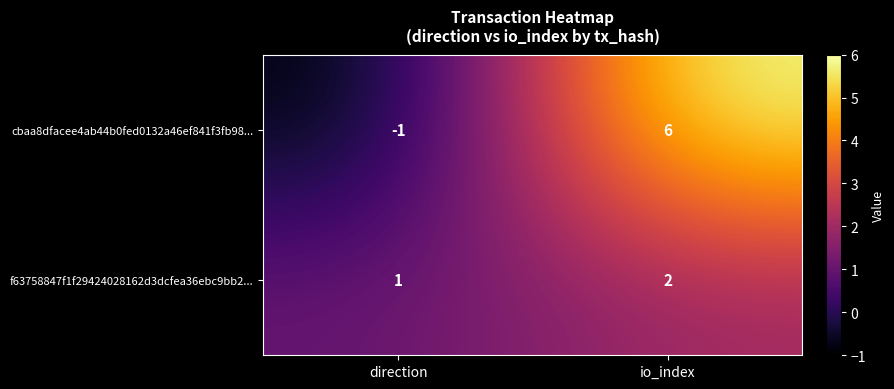

Rank the series by their average value, from highest to lowest.

cbaa8dfacee4ab44b0fed0132a46ef841f3fb98..., f63758847f1f29424028162d3dcfea36ebc9bb2...